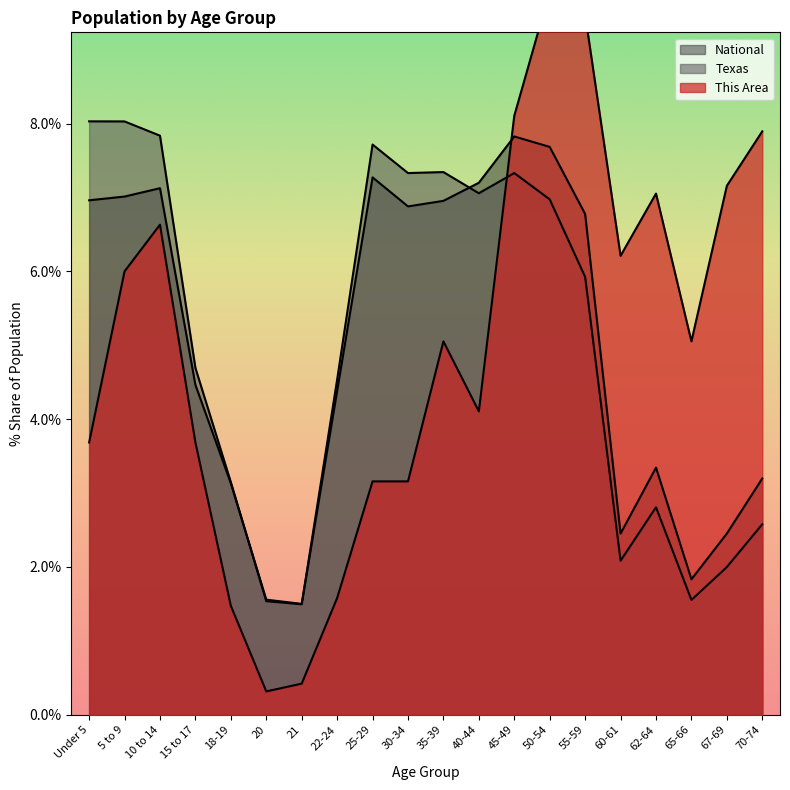

What is the label of the 5th point from the right?

60-61